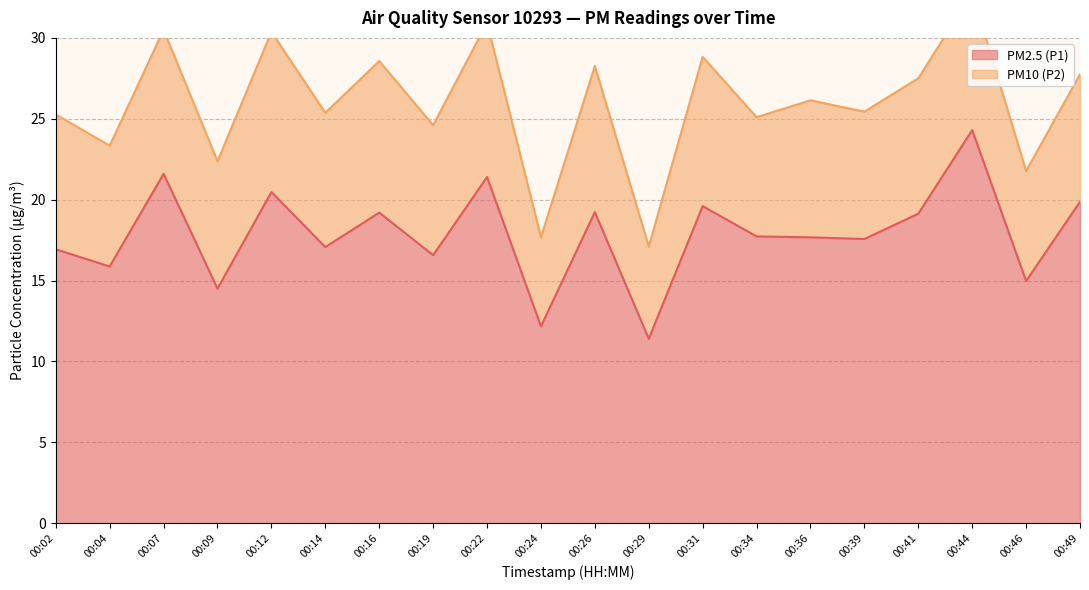

Which label corresponds to the smallest value in the chart?

00:29